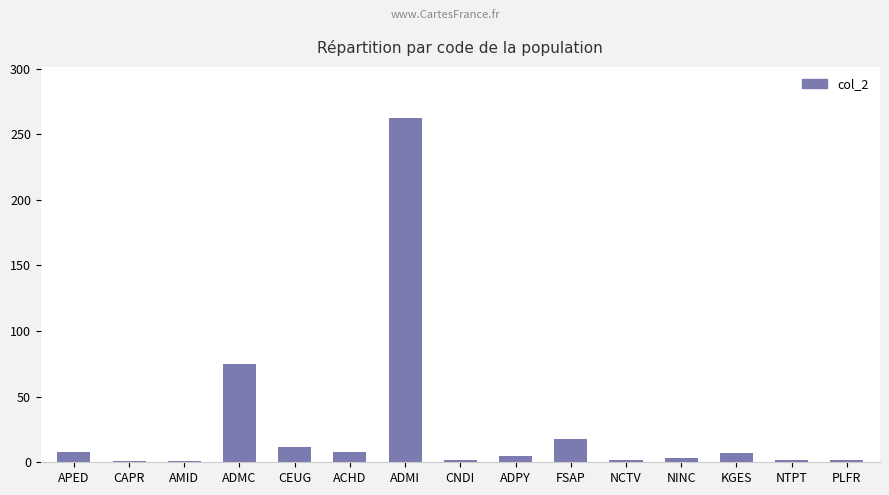

How many series are shown in this chart?

1